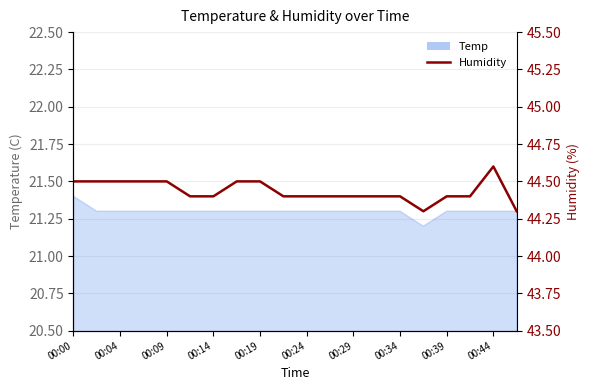

How many interior local peaks (higher than both neighbors) does the data have?

1